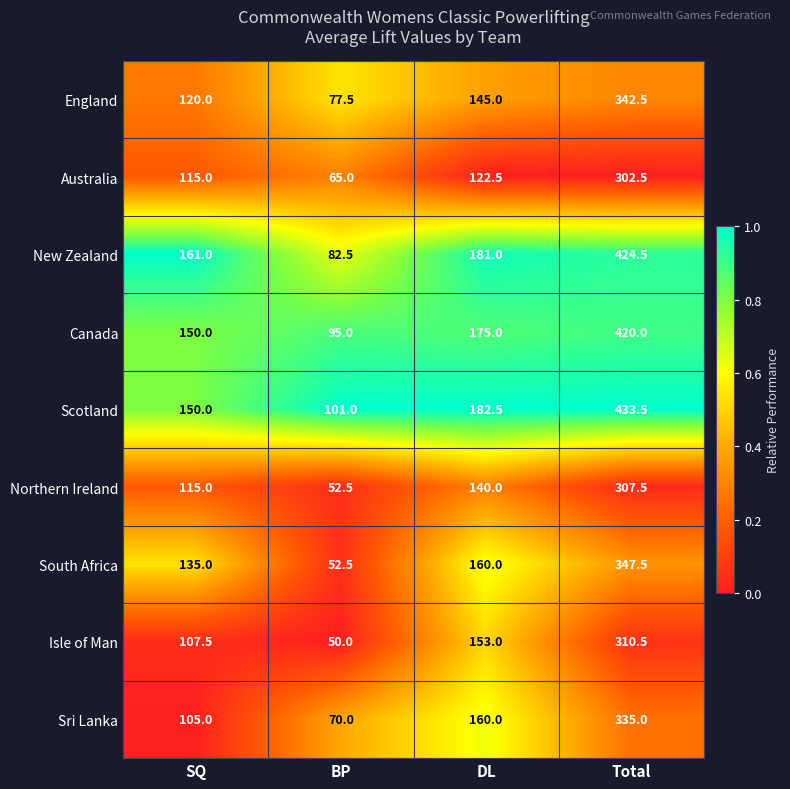

What is the sum of the South Africa values at SQ and BP?

187.5